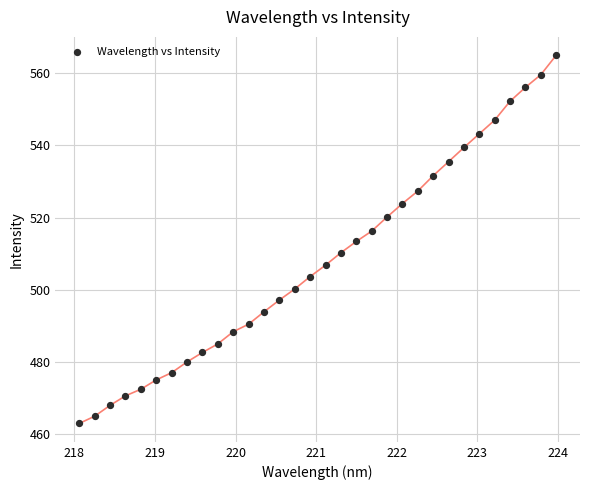

What is the range of Y values (max minus min)?

102.0